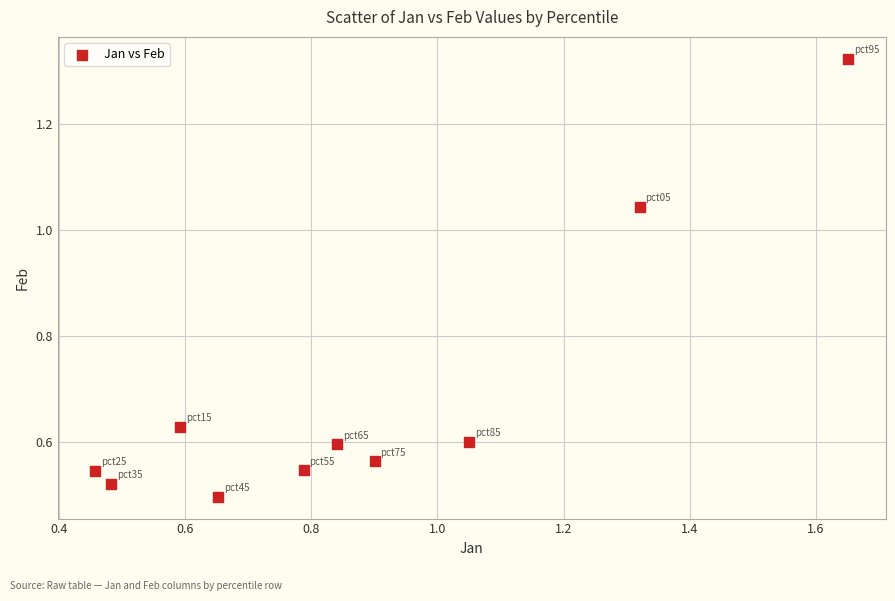

What is the range of X values (max minus min)?

1.2